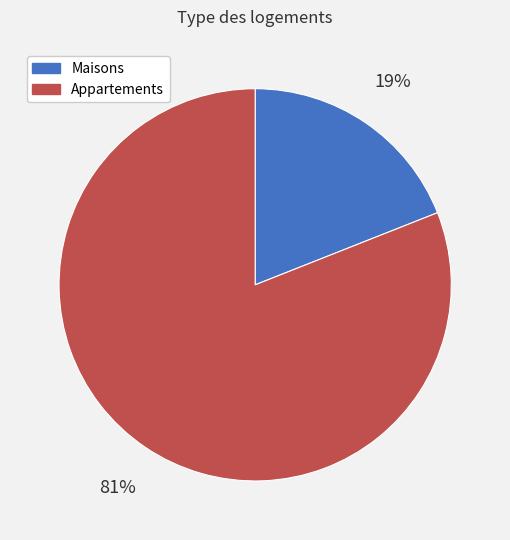

To the nearest percent, what is the average slice percentage?

50%